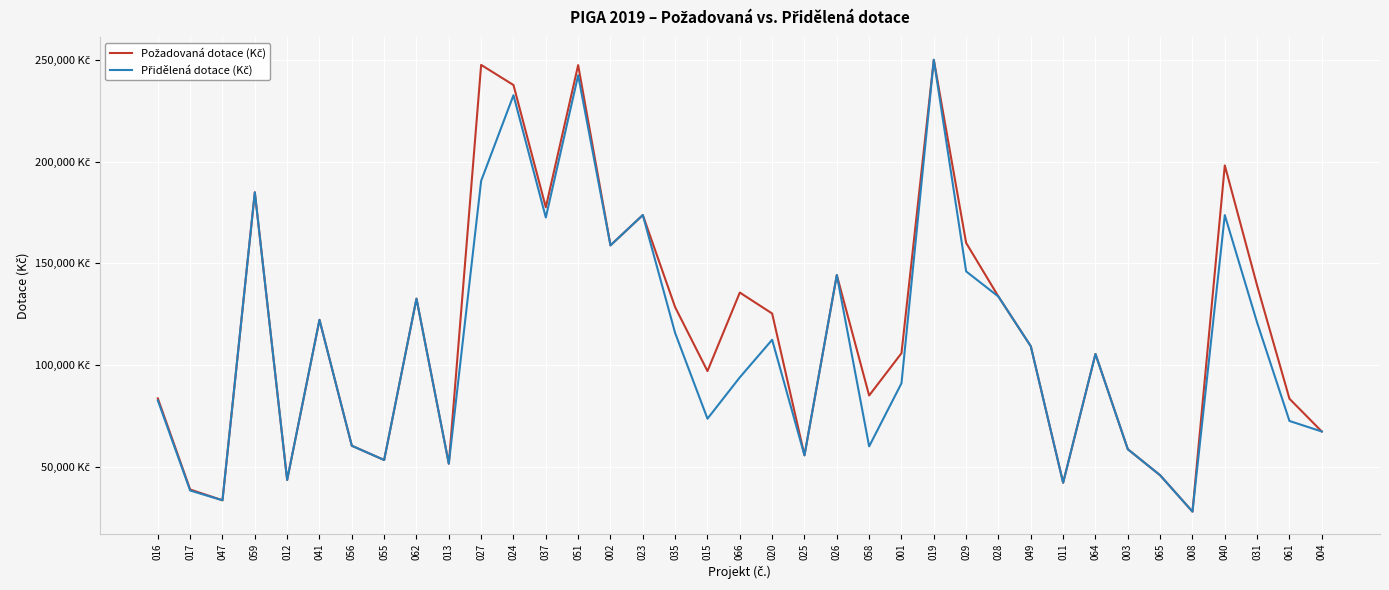

True or false: Přidělená dotace (Kč) has a value of 173700 at 023.

True